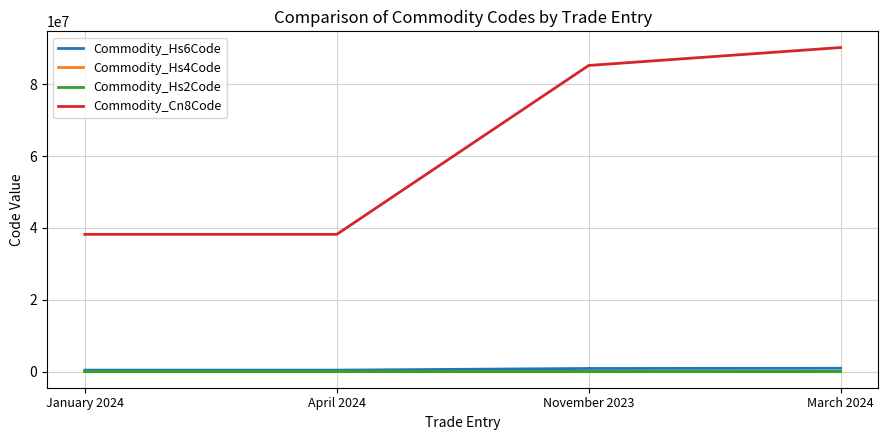

Which series has the largest range (max minus min)?

Commodity_Cn8Code